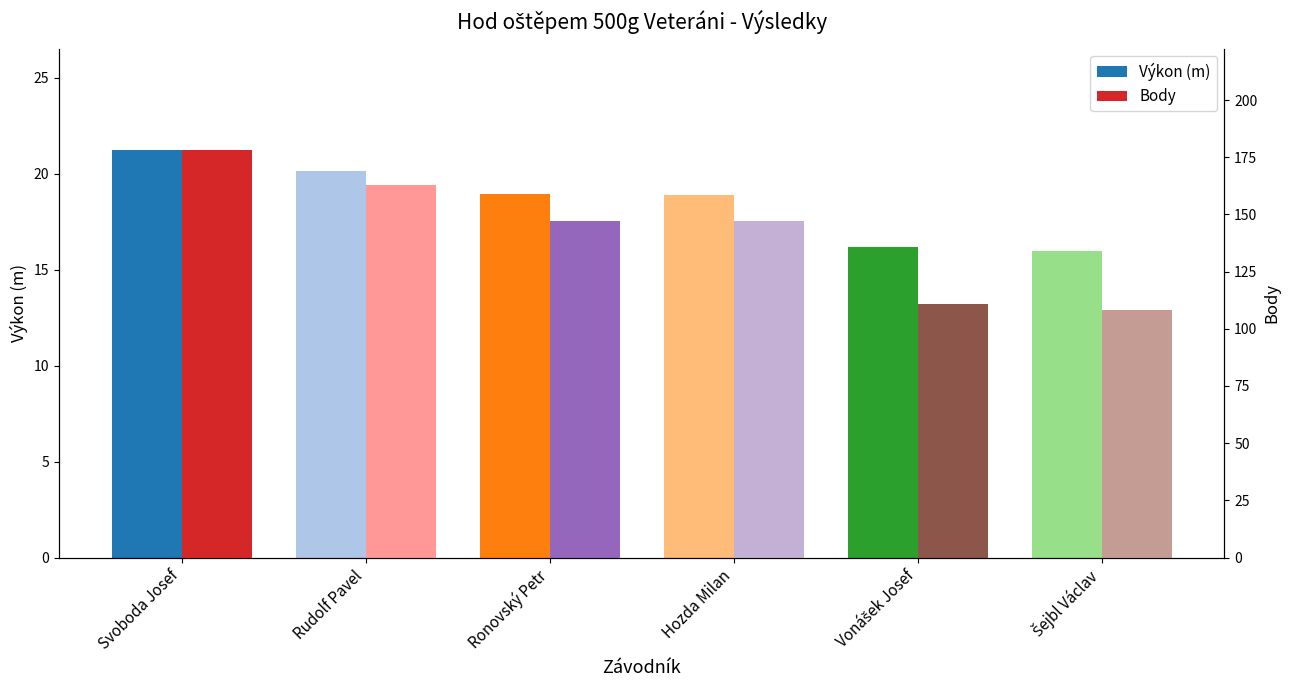

Reading left to right, extract all data points from this chart.

Výkon (m): Svoboda Josef=21.2	Rudolf Pavel=20.1	Ronovský Petr=19.0	Hozda Milan=18.9	Vonášek Josef=16.2	Šejbl Václav=16.0
Body: Svoboda Josef=178.0	Rudolf Pavel=163.0	Ronovský Petr=147.0	Hozda Milan=147.0	Vonášek Josef=111.0	Šejbl Václav=108.0